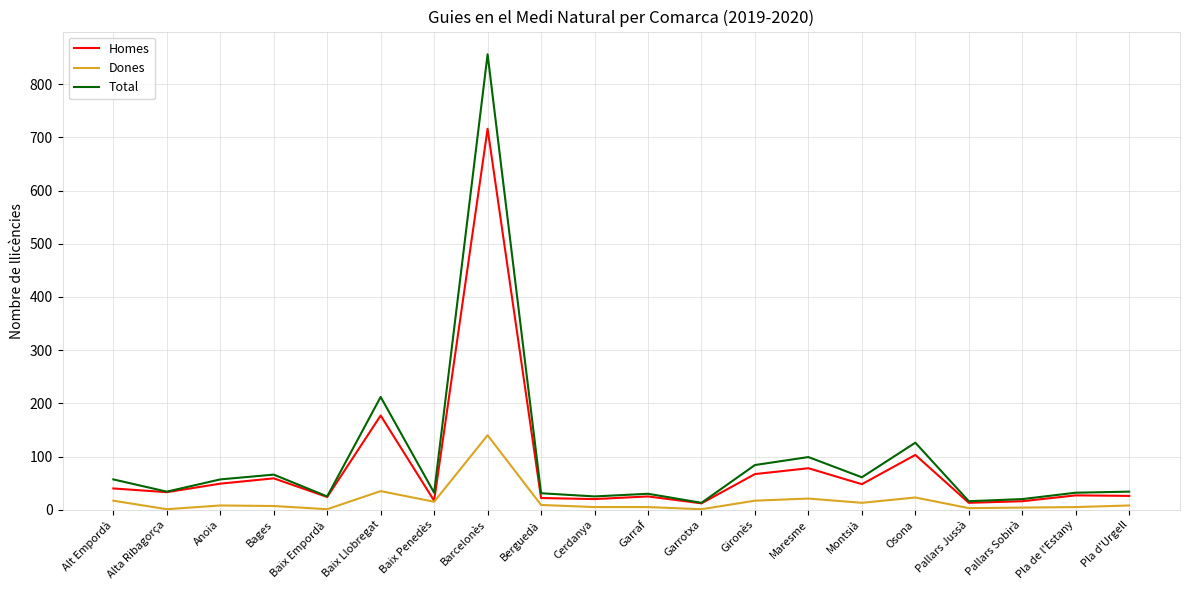

The value of Dones at Baix Empordà is 1. True or false?

True